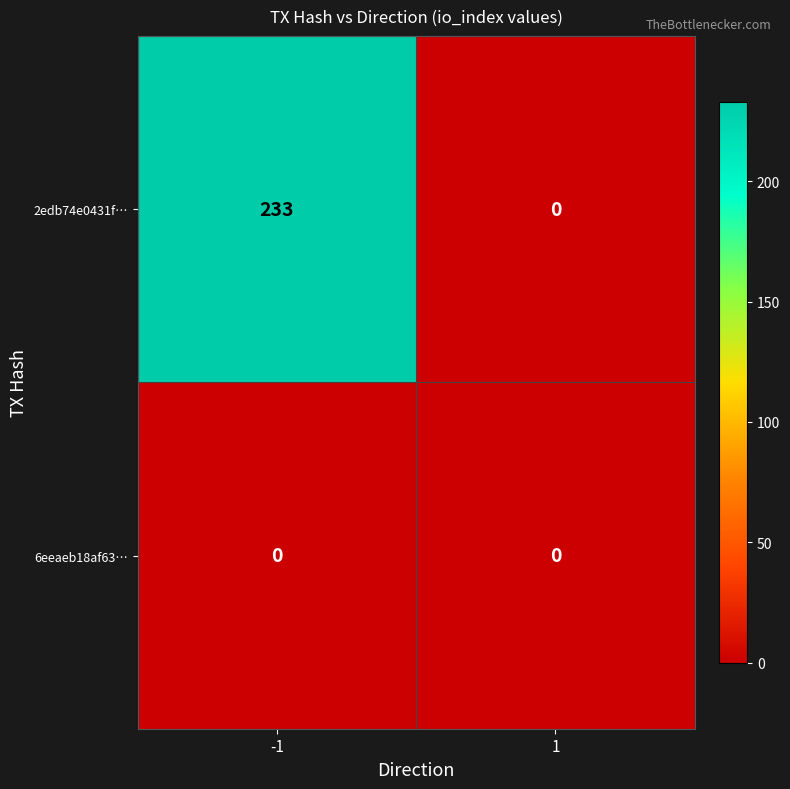

Which series changed the most between -1 and 1?

2edb74e0431f…